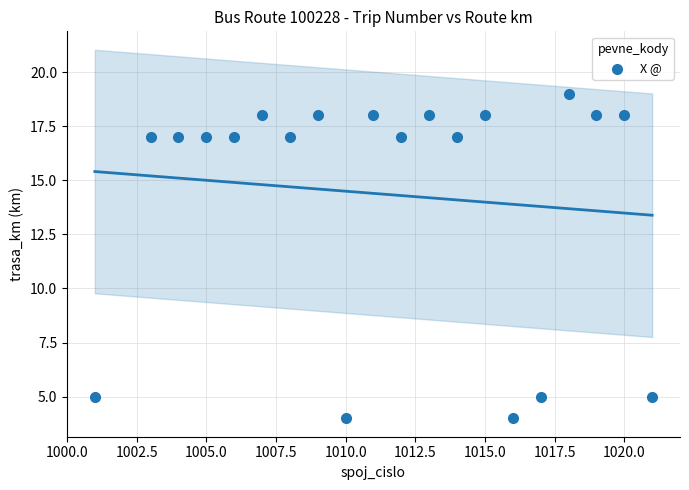

What is the range of Y values (max minus min)?

15